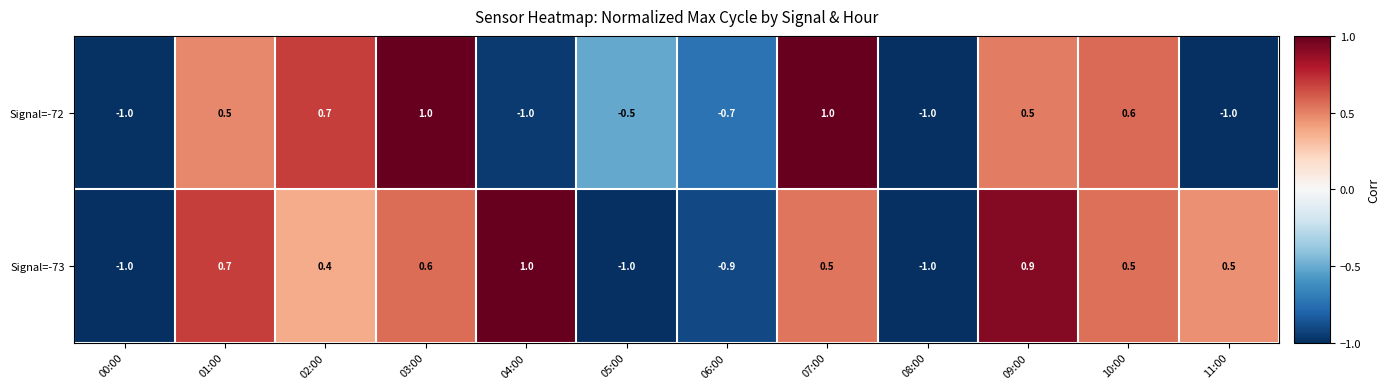

True or false: Signal=-73 has a value of -1.4 at 06:00.

False